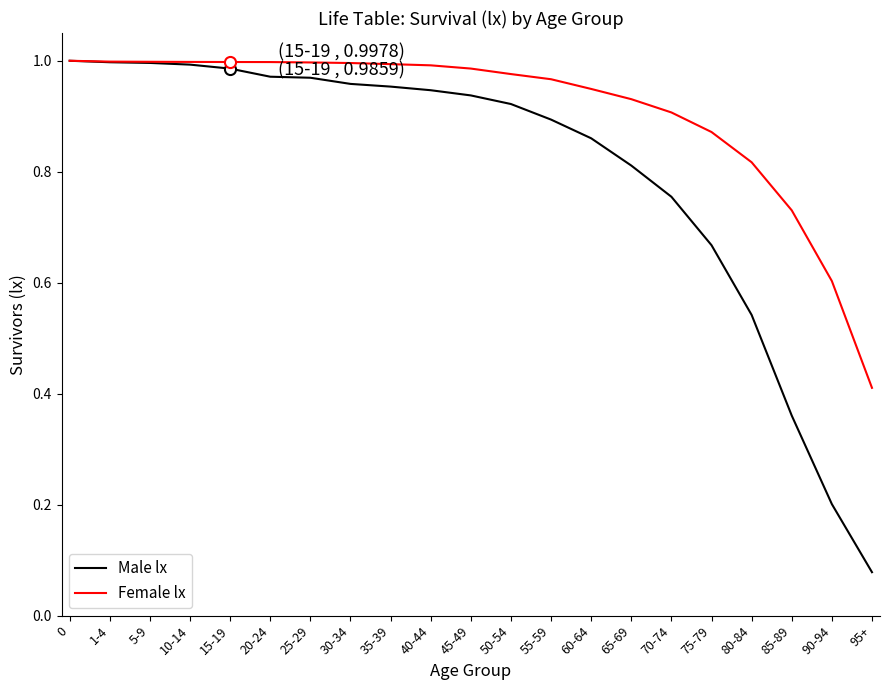

Which label corresponds to the smallest value in the chart?

95+